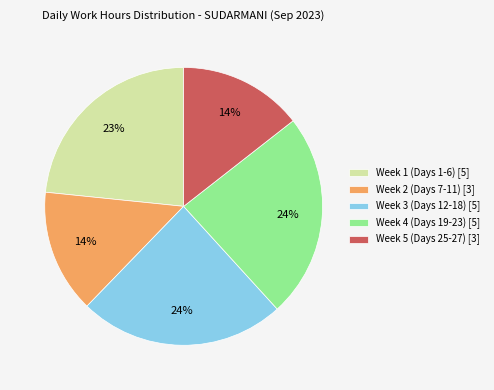

True or false: Week 5 (Days 25-27) [3] accounts for 14% of the total.

True